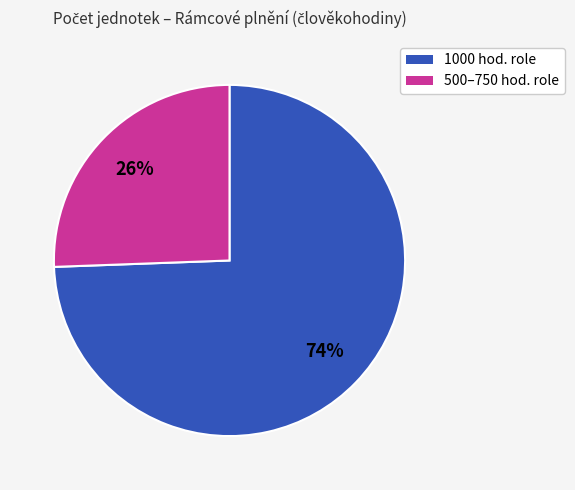

How many segments does this pie chart have?

2